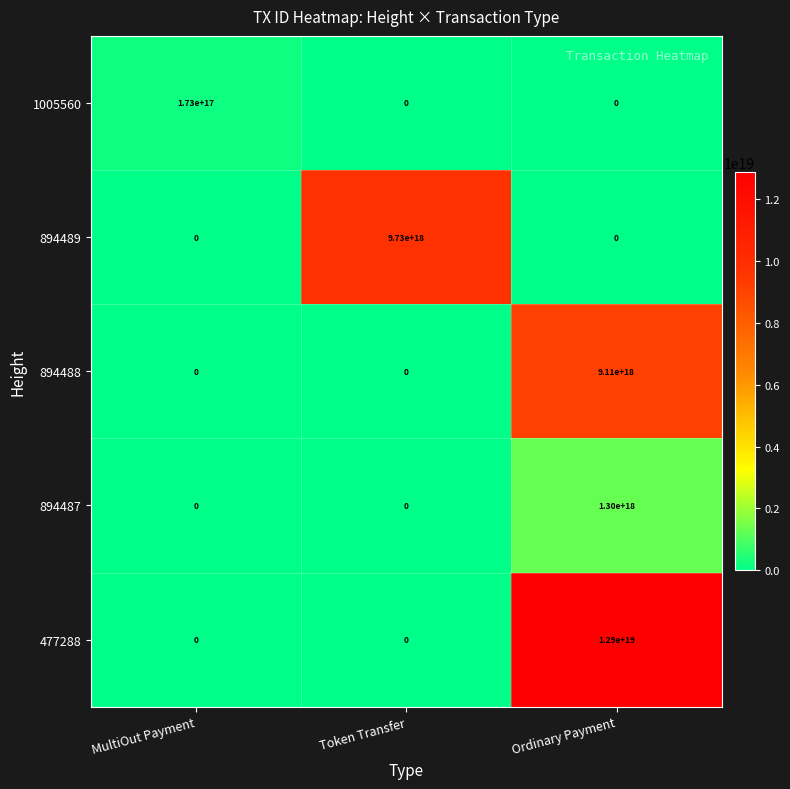

Which series changed the most between MultiOut Payment and Ordinary Payment?

477288